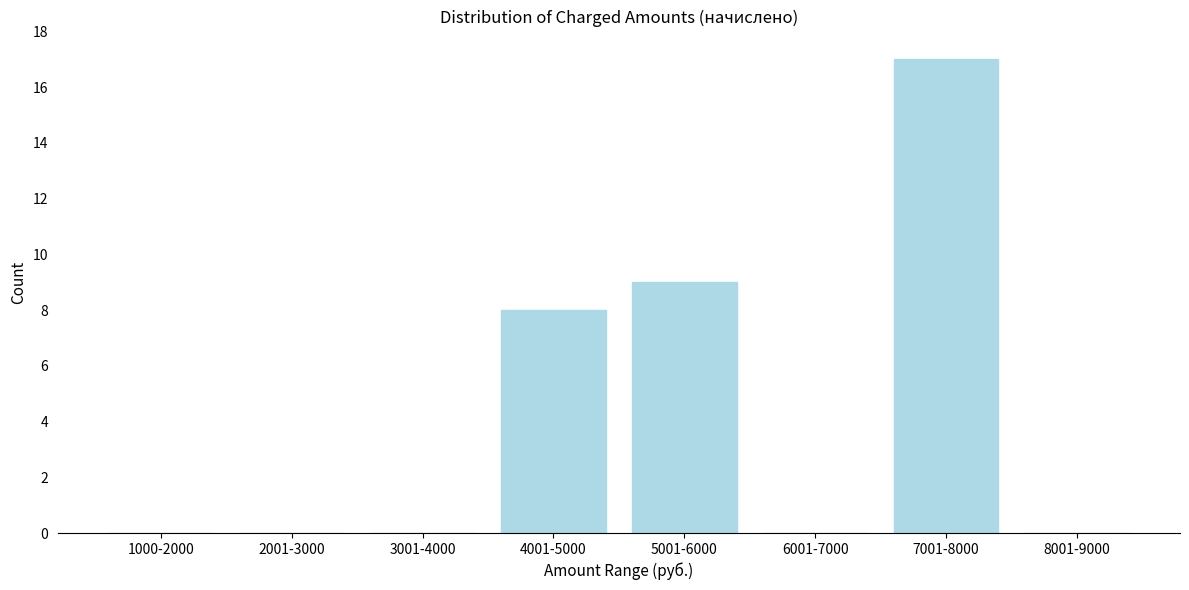

Reading right to left, list all the values displayed in this chart.

8001-9000=0	7001-8000=17	6001-7000=0	5001-6000=9	4001-5000=8	3001-4000=0	2001-3000=0	1000-2000=0